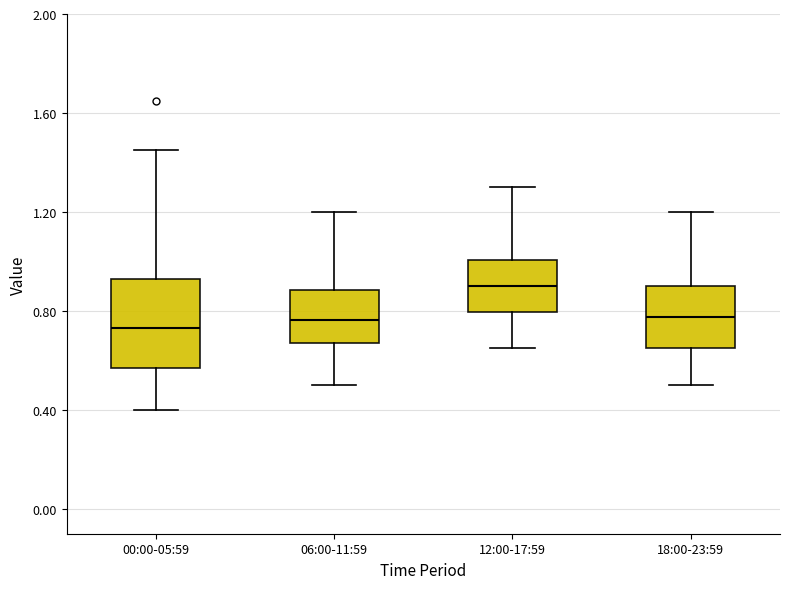

Reading left to right, transcribe this box plot: for each box, give where its median line is, the range the box spans, and where its two whiskers end, as read against the y-axis. The values are not printed on the chart, so give them approximately, as read against the axis.

00:00-05:59: median 0.75, box 0.55 to 0.95, whiskers 0.40 to 1.45
06:00-11:59: median 0.75, box 0.65 to 0.90, whiskers 0.50 to 1.20
12:00-17:59: median 0.90, box 0.80 to 1.00, whiskers 0.65 to 1.30
18:00-23:59: median 0.80, box 0.65 to 0.90, whiskers 0.50 to 1.20